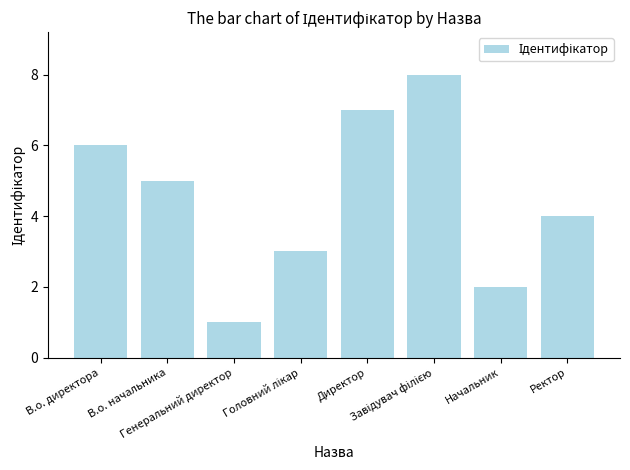

What is the difference between the maximum and minimum values?

7